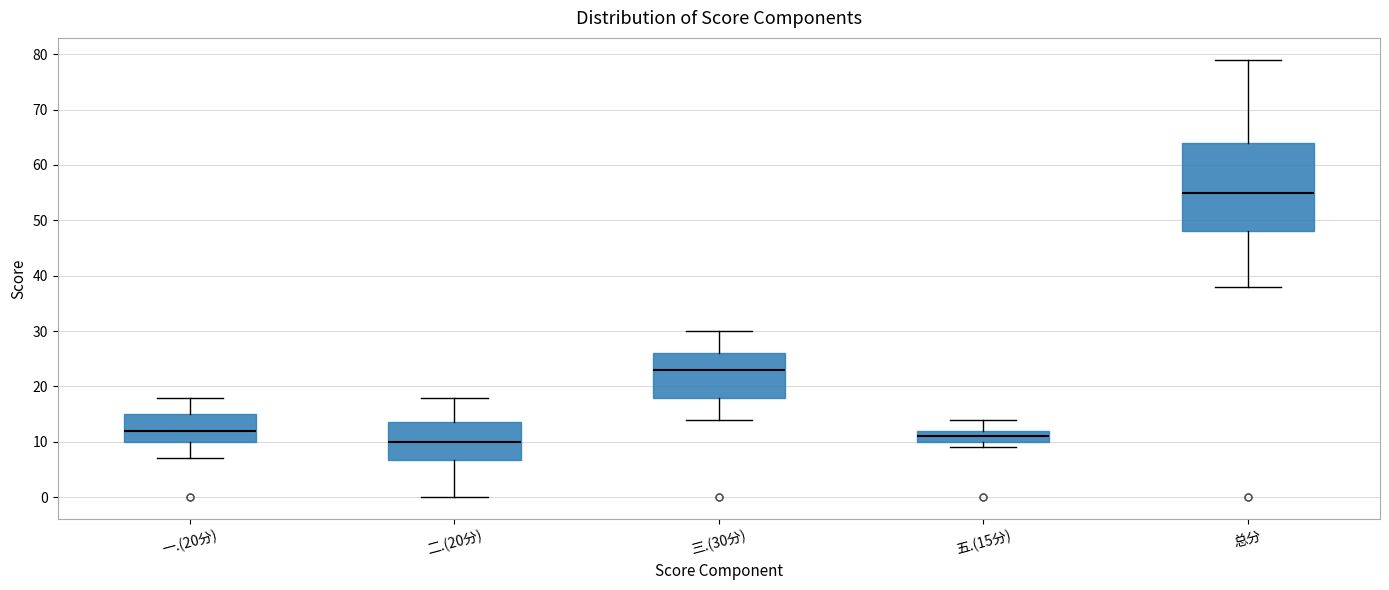

Which box has the highest median line?

总分